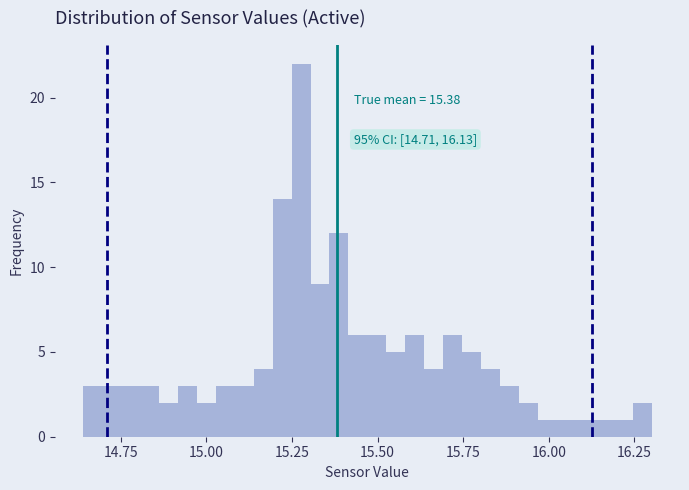

Around what value on the x-axis is the tallest bar? Give the approximate position of its centre, as read against the axis.

15.30